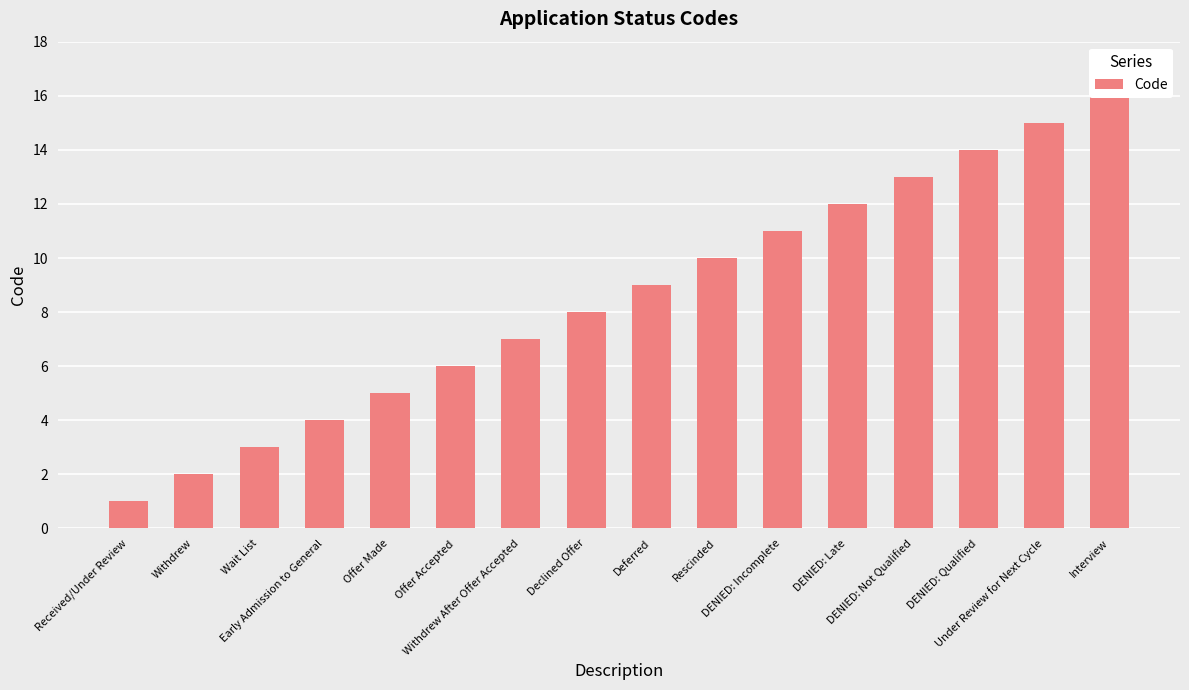

Approximately how many times larger is the value at Offer Made compared to DENIED: Incomplete?

0.5